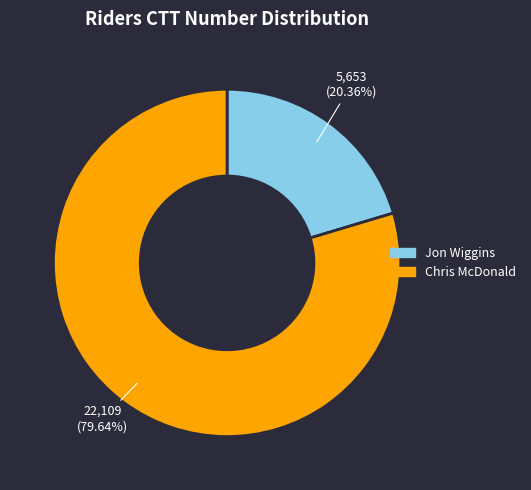

To the nearest percent, what is the combined percentage of Chris McDonald and Jon Wiggins?

100%